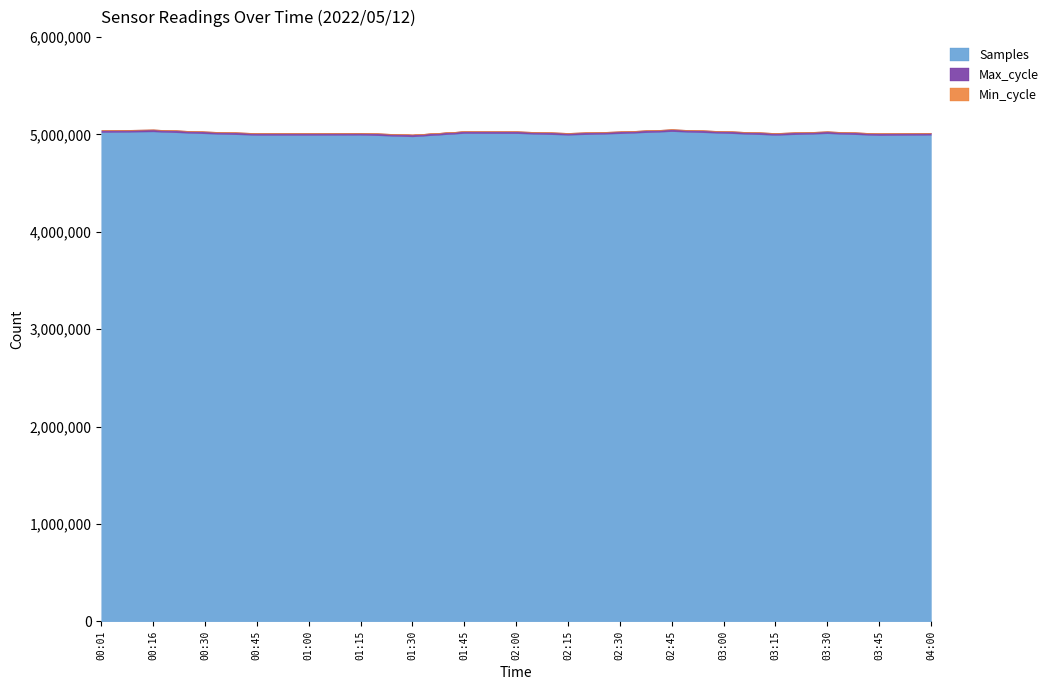

Which series has the largest range (max minus min)?

Samples